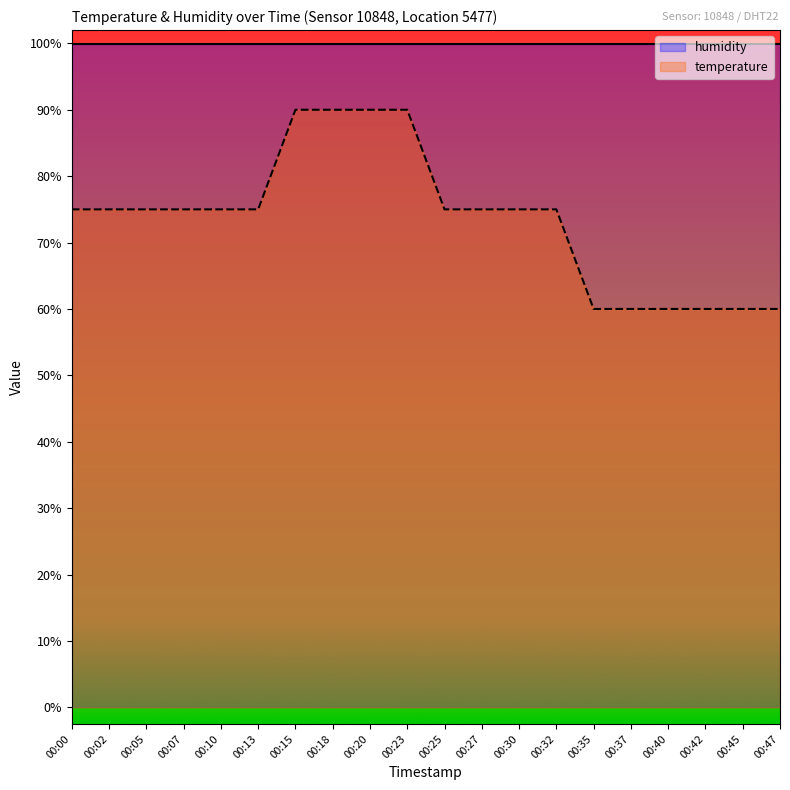

The chart shows a value of 60.0 at 00:37. True or false?

True